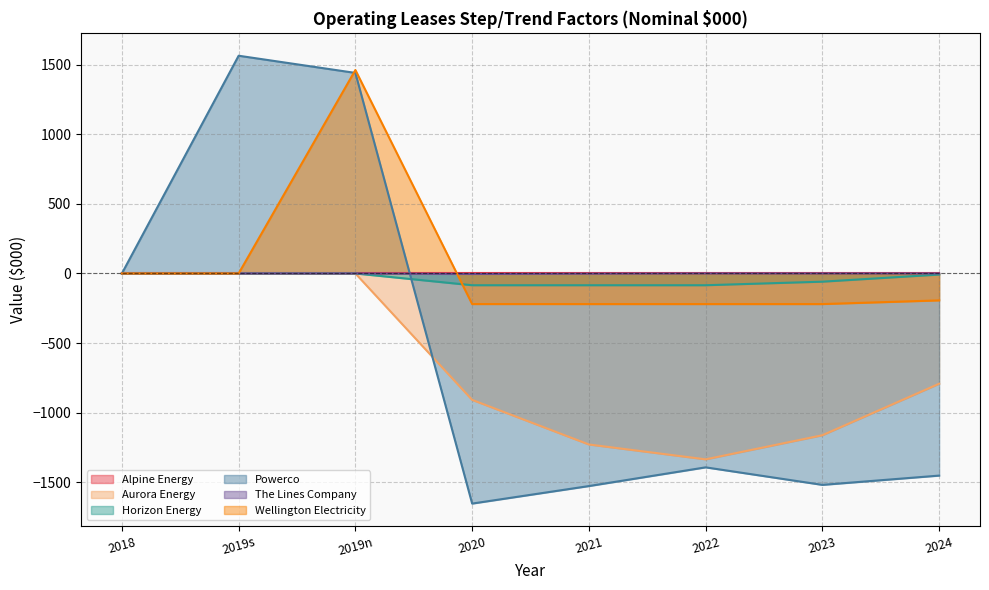

Which series has the largest range (max minus min)?

Powerco